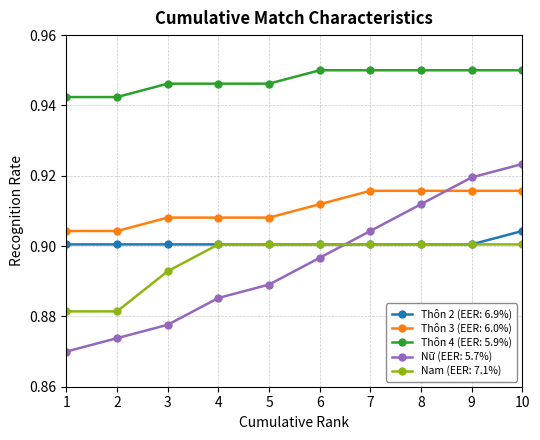

Which series has the widest spread of values?

Nữ (EER: 5.7%)